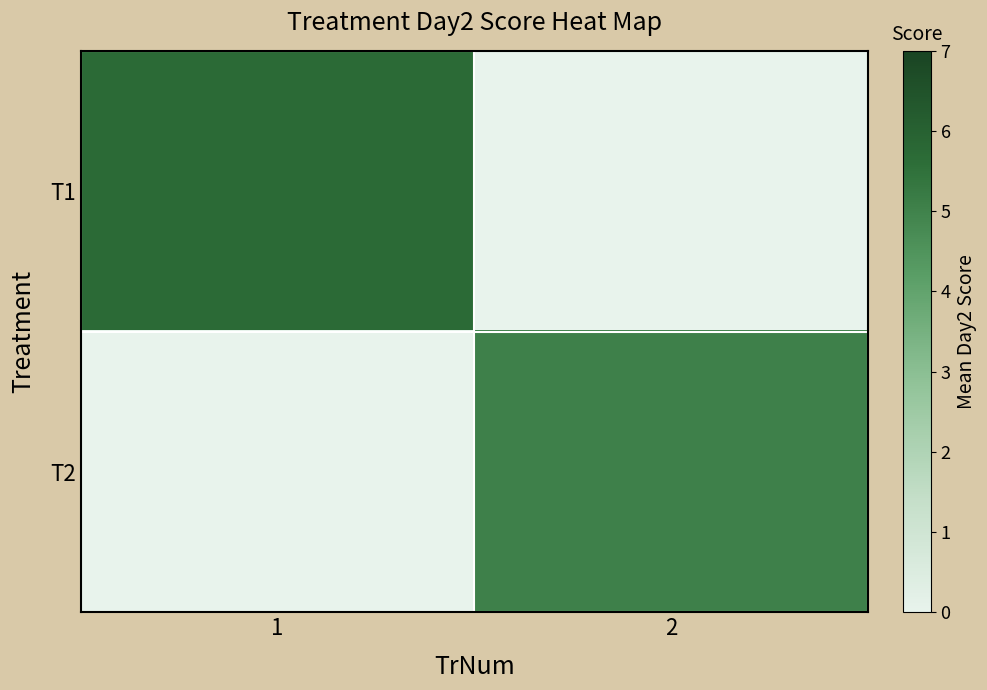

Reading left to right, transcribe all the data shown in this chart.

T1: 1=5.7	2=0.0
T2: 1=0.0	2=5.0